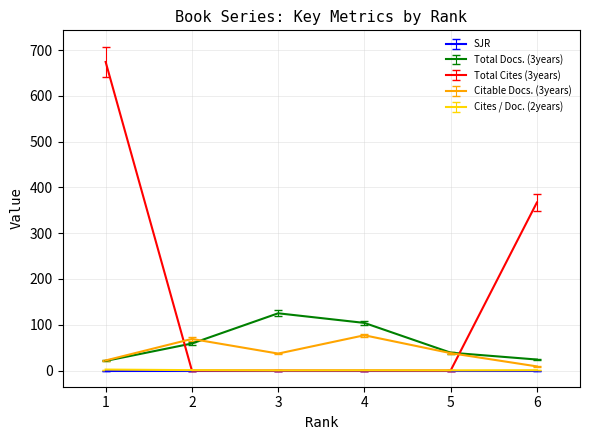

Which series has the largest total across all categories?

Total Cites (3years)